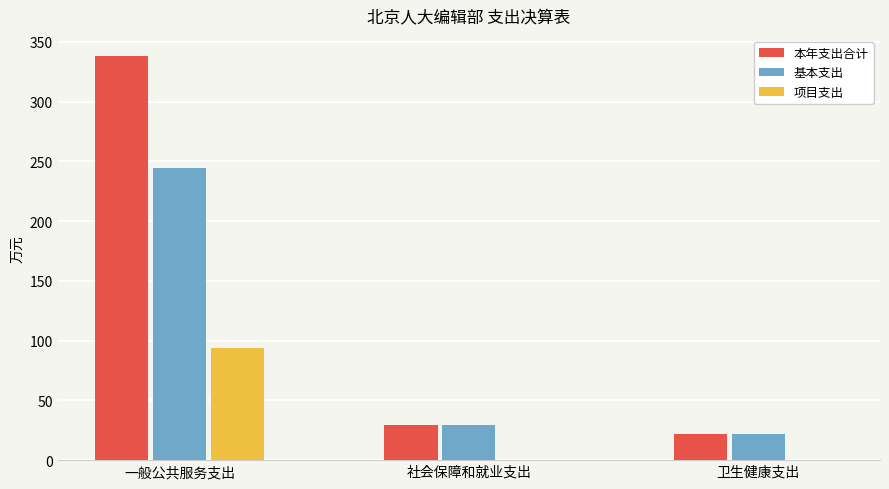

The value of 基本支出 at 卫生健康支出 is 9.2. True or false?

False